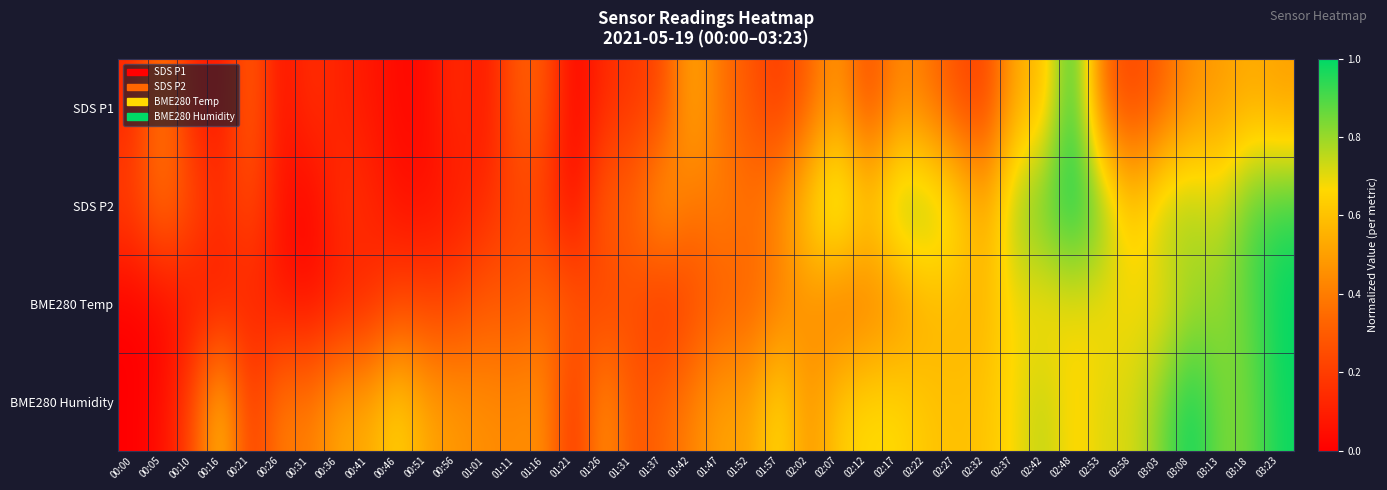

Reading right to left, transcribe all the data shown in this chart.

SDS P1: 03:23=0.5	03:18=0.5	03:13=0.5	03:08=0.5	03:03=0.3	02:58=0.2	02:53=0.3	02:48=1.0	02:42=0.6	02:37=0.5	02:32=0.2	02:27=0.3	02:22=0.4	02:17=0.4	02:12=0.2	02:07=0.5	02:02=0.3	01:57=0.2	01:52=0.3	01:47=0.4	01:42=0.6	01:37=0.2	01:31=0.2	01:26=0.1	01:21=0.0	01:16=0.3	01:11=0.3	01:01=0.1	00:56=0.2	00:51=0.0	00:46=0.0	00:41=0.1	00:36=0.1	00:31=0.2	00:26=0.0	00:21=0.3	00:16=0.1	00:10=0.1	00:05=0.4	00:00=0.1
SDS P2: 03:23=0.9	03:18=0.9	03:13=0.7	03:08=0.8	03:03=0.8	02:58=0.6	02:53=0.9	02:48=1.0	02:42=0.9	02:37=0.8	02:32=0.5	02:27=0.7	02:22=0.8	02:17=0.8	02:12=0.6	02:07=0.8	02:02=0.7	01:57=0.5	01:52=0.4	01:47=0.4	01:42=0.4	01:37=0.5	01:31=0.3	01:26=0.3	01:21=0.0	01:16=0.2	01:11=0.2	01:01=0.1	00:56=0.1	00:51=0.1	00:46=0.1	00:41=0.1	00:36=0.2	00:31=0.0	00:26=0.1	00:21=0.2	00:16=0.2	00:10=0.3	00:05=0.4	00:00=0.2
BME280 Temp: 03:23=1.0	03:18=0.9	03:13=0.8	03:08=0.8	03:03=0.7	02:58=0.7	02:53=0.7	02:48=0.7	02:42=0.6	02:37=0.7	02:32=0.6	02:27=0.6	02:22=0.5	02:17=0.4	02:12=0.4	02:07=0.4	02:02=0.5	01:57=0.4	01:52=0.3	01:47=0.3	01:42=0.2	01:37=0.1	01:31=0.3	01:26=0.2	01:21=0.3	01:16=0.3	01:11=0.3	01:01=0.3	00:56=0.2	00:51=0.2	00:46=0.2	00:41=0.1	00:36=0.1	00:31=0.1	00:26=0.1	00:21=0.1	00:16=0.1	00:10=0.1	00:05=0.0	00:00=0.0
BME280 Humidity: 03:23=1.0	03:18=0.8	03:13=0.8	03:08=1.0	03:03=0.8	02:58=0.7	02:53=0.7	02:48=0.6	02:42=0.8	02:37=0.7	02:32=0.6	02:27=0.6	02:22=0.6	02:17=0.7	02:12=0.7	02:07=0.6	02:02=0.5	01:57=0.7	01:52=0.5	01:47=0.5	01:42=0.4	01:37=0.3	01:31=0.3	01:26=0.5	01:21=0.1	01:16=0.5	01:11=0.4	01:01=0.5	00:56=0.5	00:51=0.5	00:46=0.7	00:41=0.5	00:36=0.5	00:31=0.4	00:26=0.4	00:21=0.2	00:16=0.6	00:10=0.2	00:05=0.0	00:00=0.0